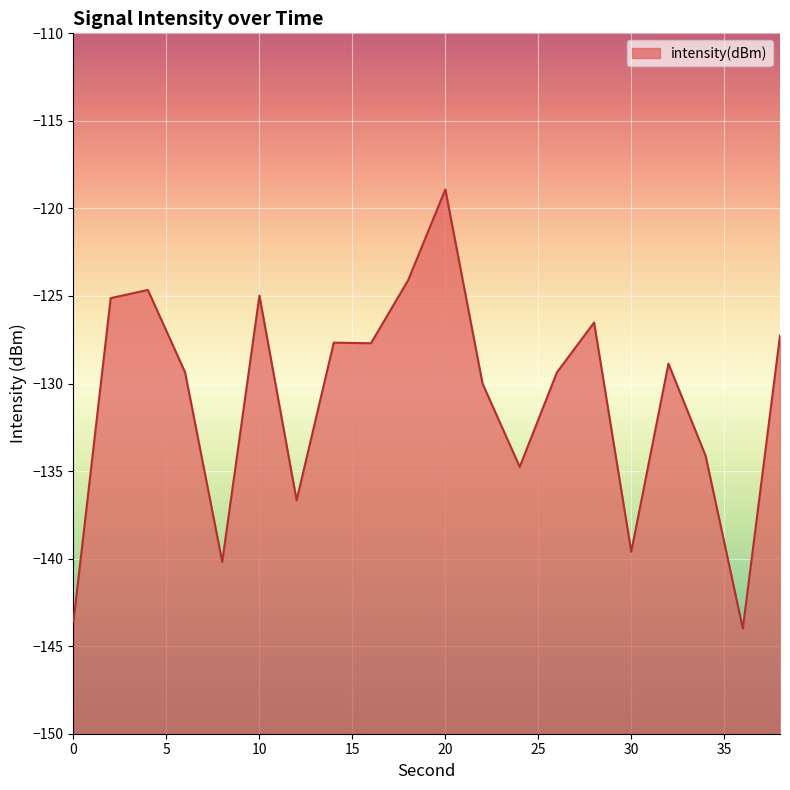

Count the number of values greater than -128.

9